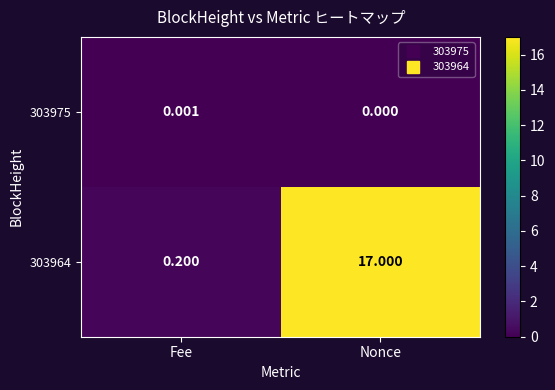

What is the maximum value shown in the chart?

17.0